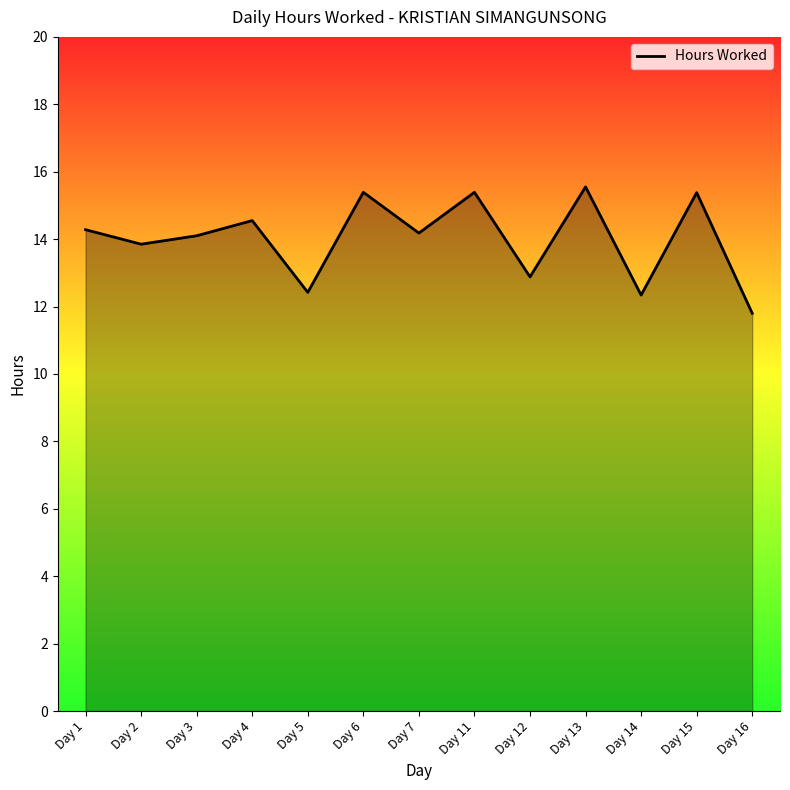

Which has a higher value, Day 6 or Day 12?

Day 6